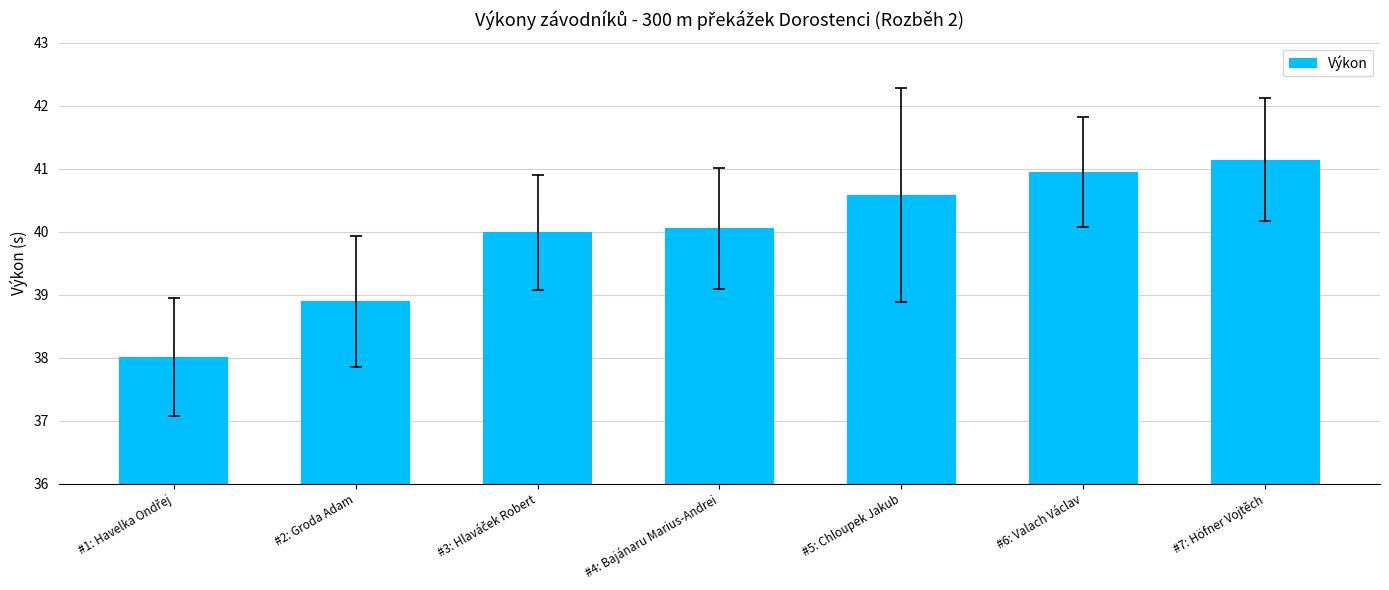

Which has a higher value, #6: Valach Václav or #4: Bajánaru Marius-Andrei?

#6: Valach Václav